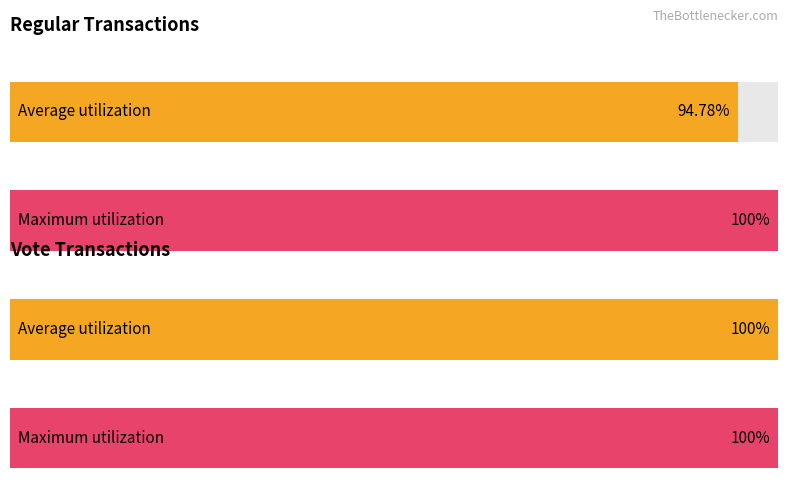

At which label does Average utilization reach its minimum?

Regular